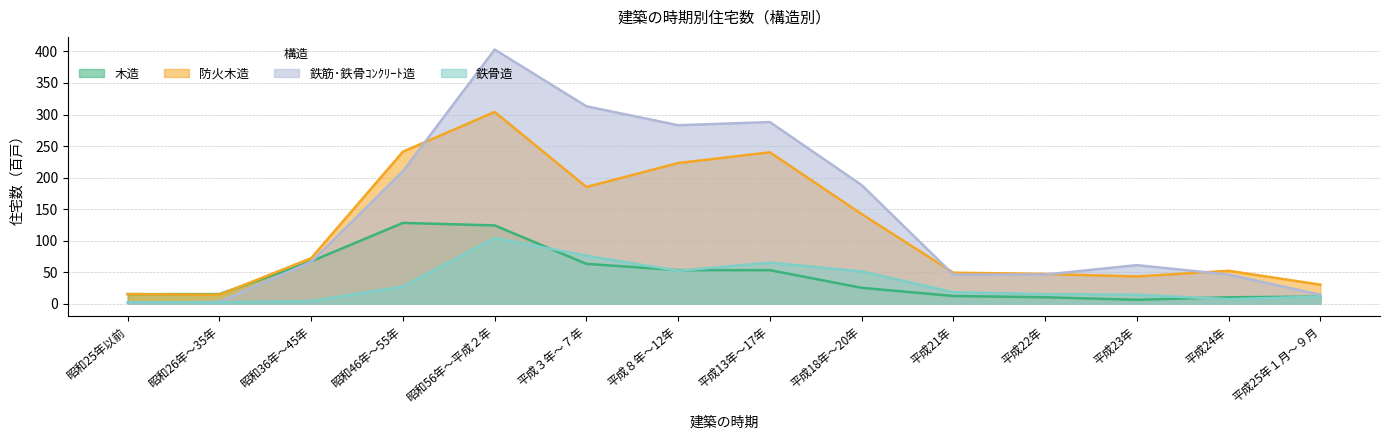

Which series has the largest range (max minus min)?

鉄筋･鉄骨ｺﾝｸﾘｰﾄ造